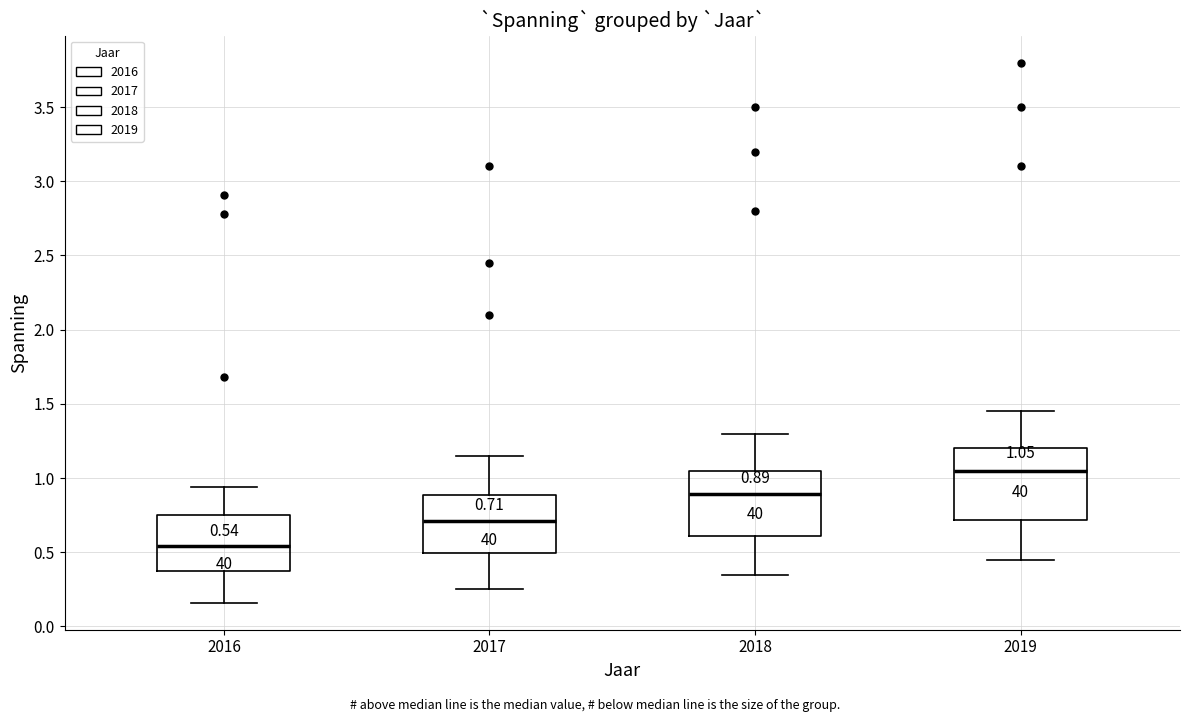

Which box has the highest median line?

2019